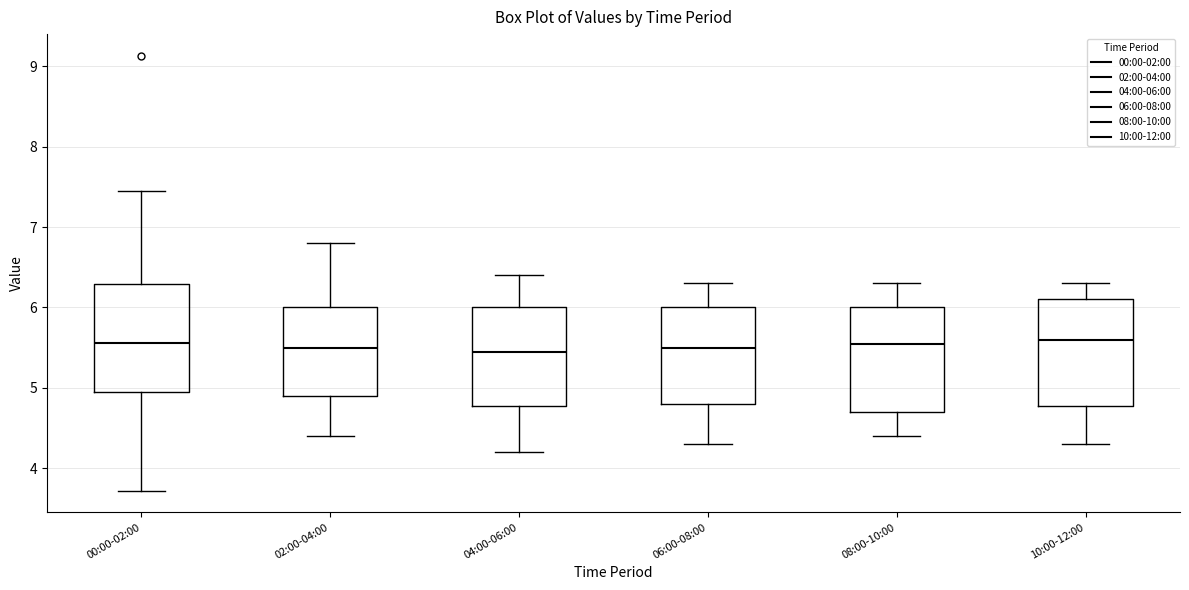

Reading left to right, transcribe this box plot: for each box, give where its median line is, the range the box spans, and where its two whiskers end, as read against the y-axis. The values are not printed on the chart, so give them approximately, as read against the axis.

00:00-02:00: median 5.6, box 5.0 to 6.3, whiskers 3.7 to 7.5
02:00-04:00: median 5.5, box 4.9 to 6.0, whiskers 4.4 to 6.8
04:00-06:00: median 5.5, box 4.8 to 6.0, whiskers 4.2 to 6.4
06:00-08:00: median 5.5, box 4.8 to 6.0, whiskers 4.3 to 6.3
08:00-10:00: median 5.6, box 4.7 to 6.0, whiskers 4.4 to 6.3
10:00-12:00: median 5.6, box 4.8 to 6.1, whiskers 4.3 to 6.3